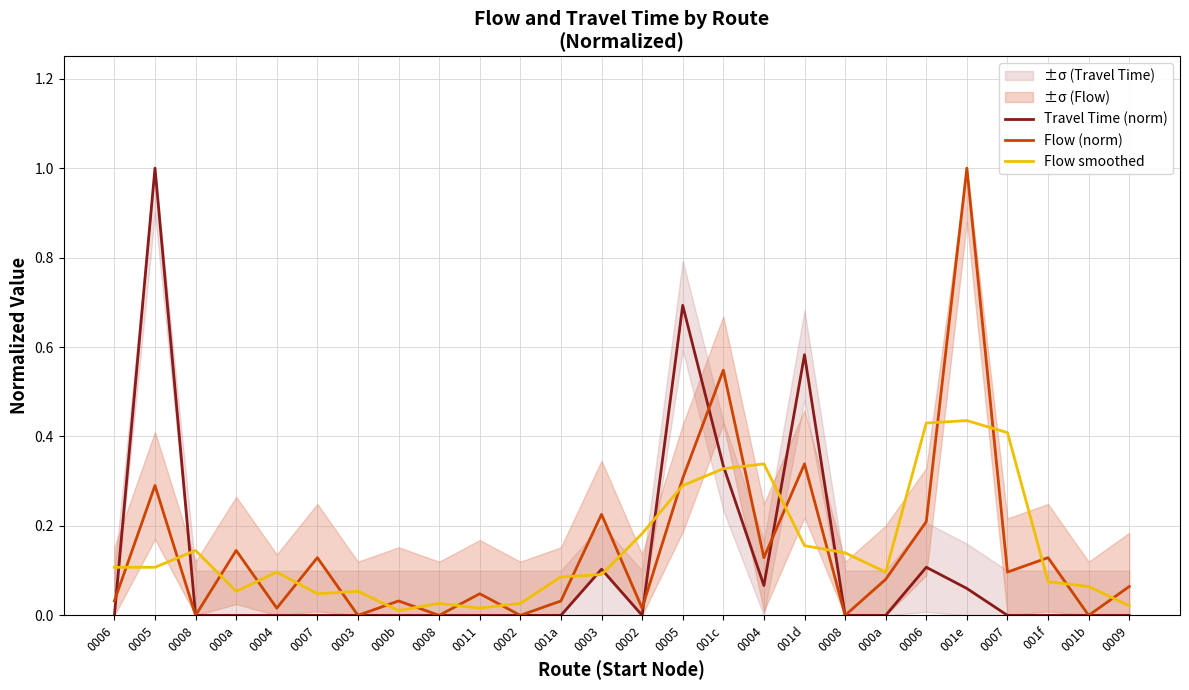

Reading left to right, extract all data points from this chart.

Travel Time (norm): 0.0	1.0	0.0	0.0	0.0	0.0	0.0	0.0	0.0	0.0	0.0	0.0	0.1	0.0	0.7	0.3	0.1	0.6	0.0	0.0	0.1	0.1	0.0	0.0	0.0	0.0
Flow (norm): 0.0	0.3	0.0	0.1	0.0	0.1	0.0	0.0	0.0	0.0	0.0	0.0	0.2	0.0	0.3	0.5	0.1	0.3	0.0	0.1	0.2	1.0	0.1	0.1	0.0	0.1
Flow smoothed: 0.1	0.1	0.1	0.1	0.1	0.0	0.1	0.0	0.0	0.0	0.0	0.1	0.1	0.2	0.3	0.3	0.3	0.2	0.1	0.1	0.4	0.4	0.4	0.1	0.1	0.0